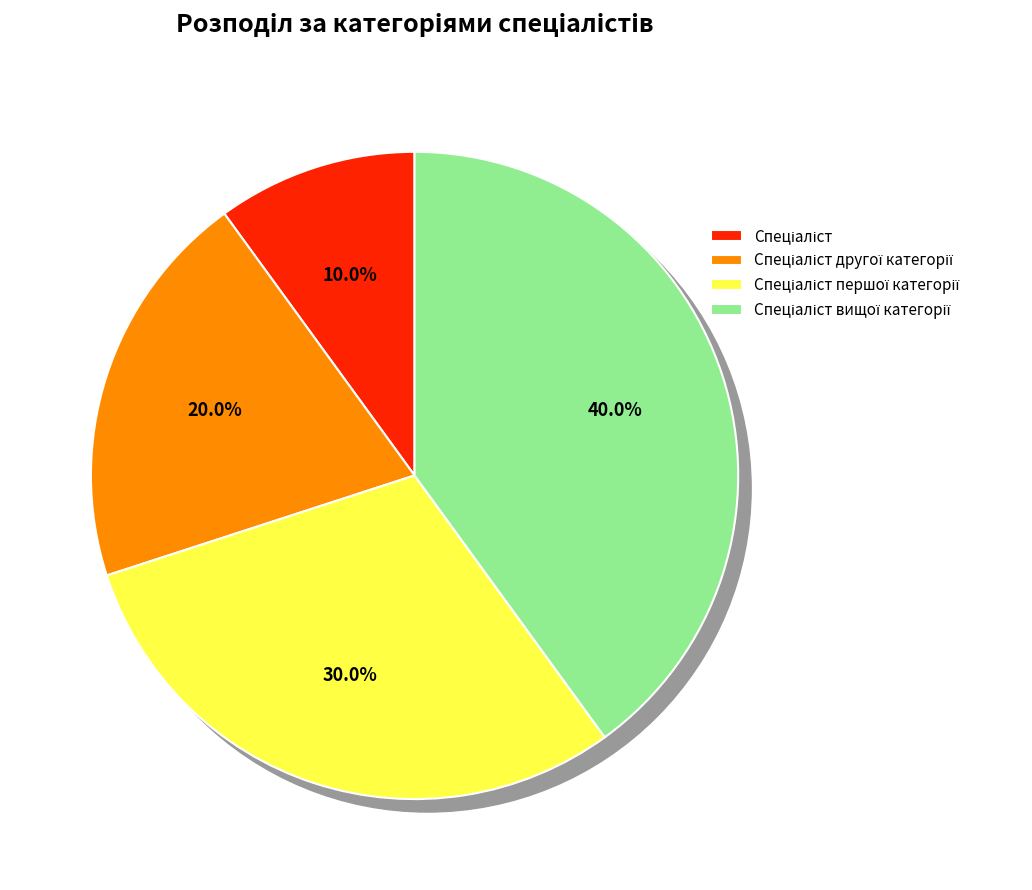

To the nearest percent, what portion does Спеціаліст першої категорії represent?

30%